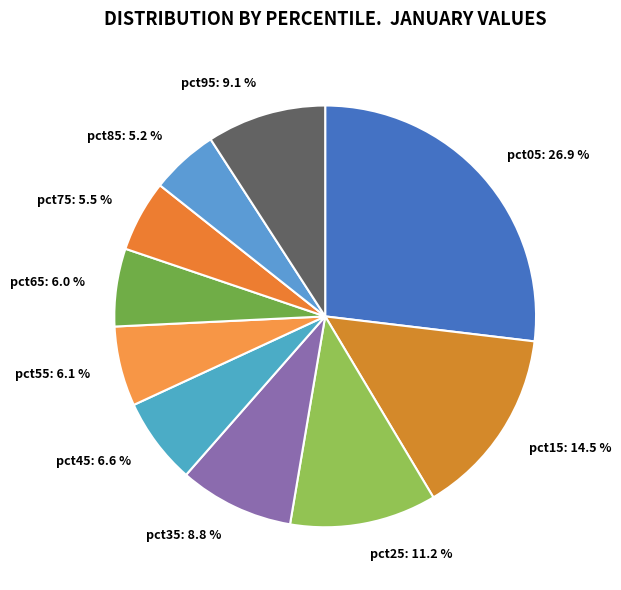

Between pct95: 9.1 % and pct85: 5.2 %, which is larger?

pct95: 9.1 %